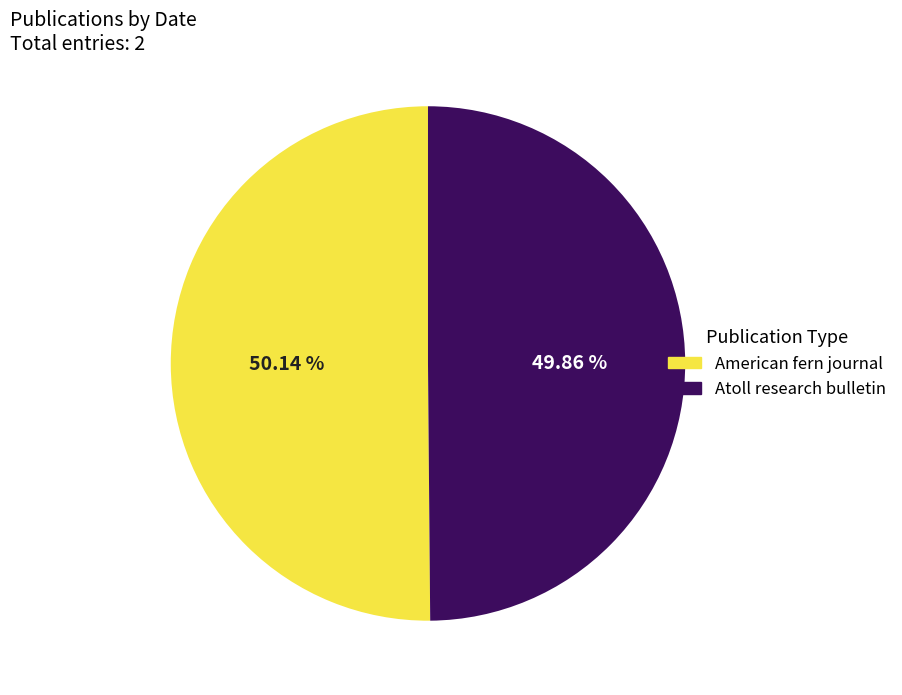

Does any single category account for the majority?

Yes